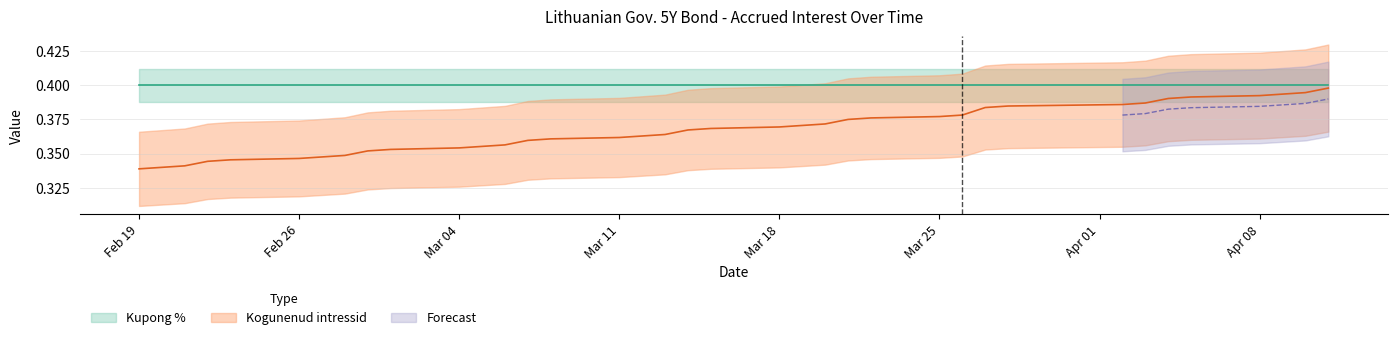

What is the minimum value shown in the chart?

0.3